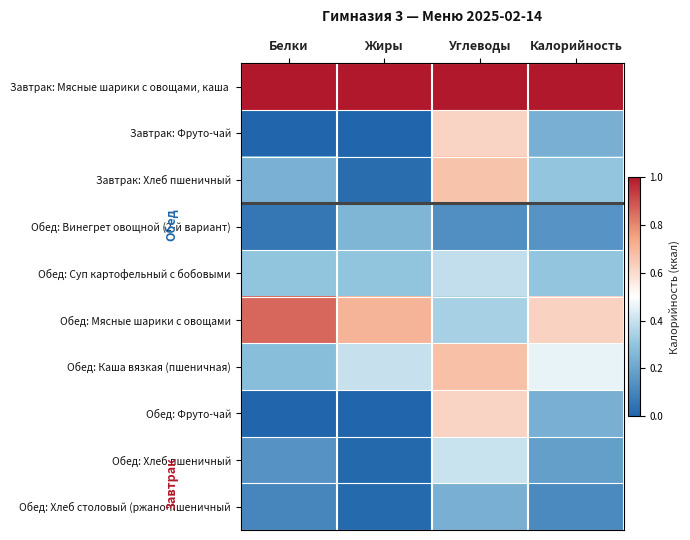

Count the number of data series in this chart.

10